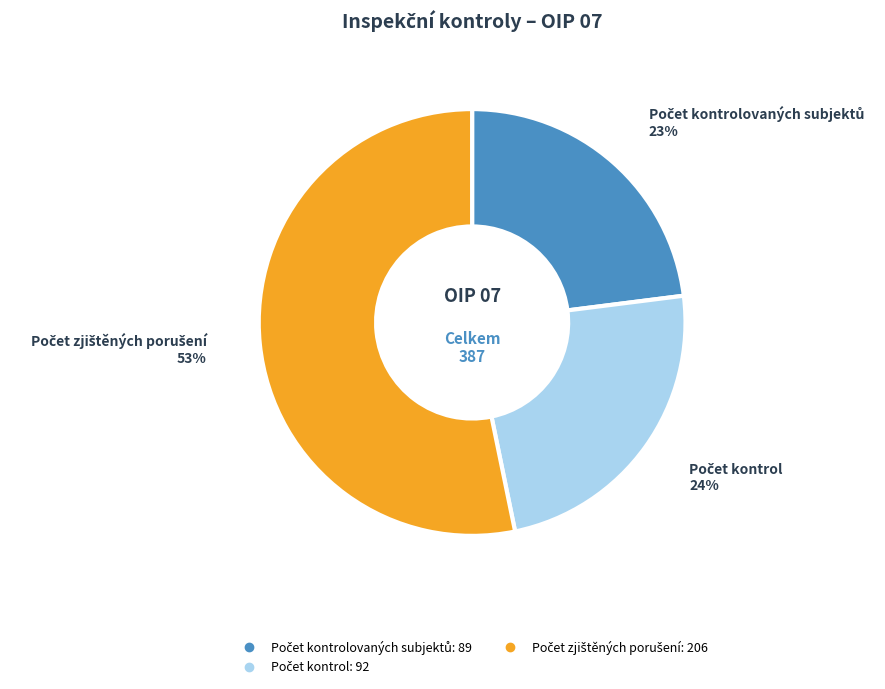

To the nearest percent, what is the average slice percentage?

33%